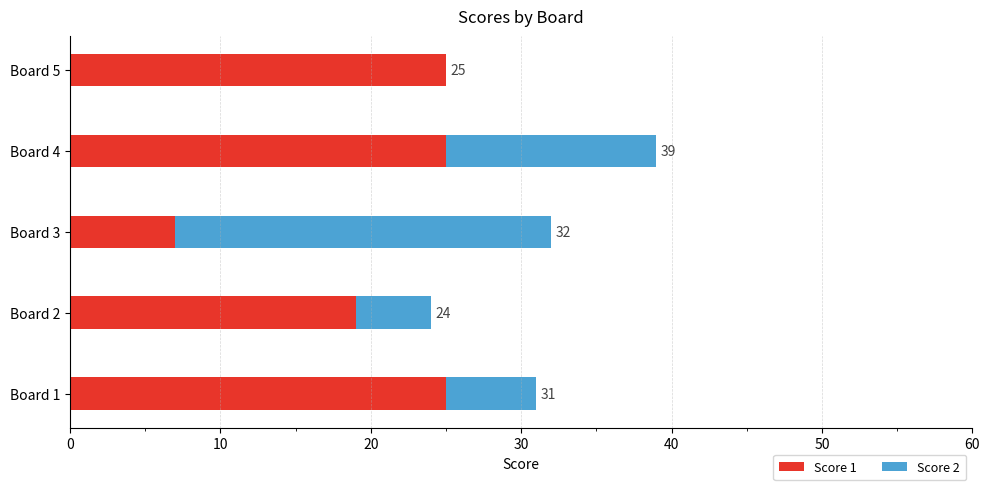

What is the difference between the maximum and minimum values in the Score 2 series?

25